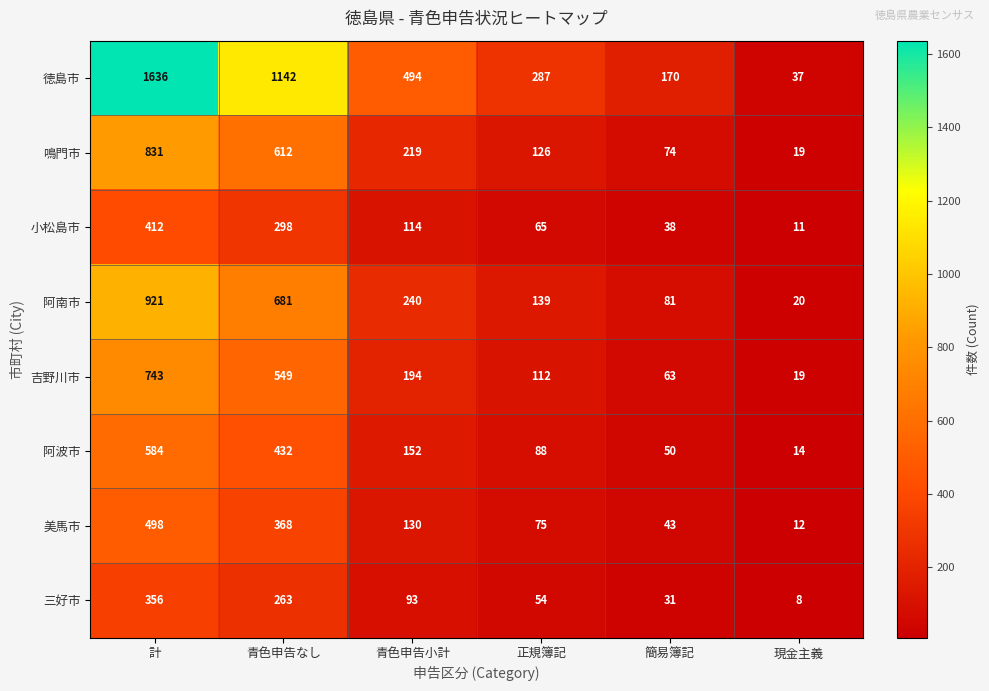

What is the sum of the 徳島市 values at 現金主義 and 青色申告なし?

1179